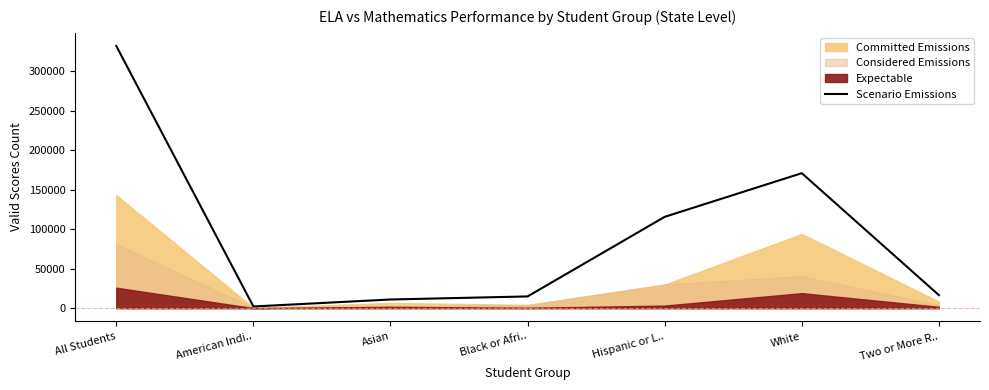

What is the change in value from All Students to White?

-161144